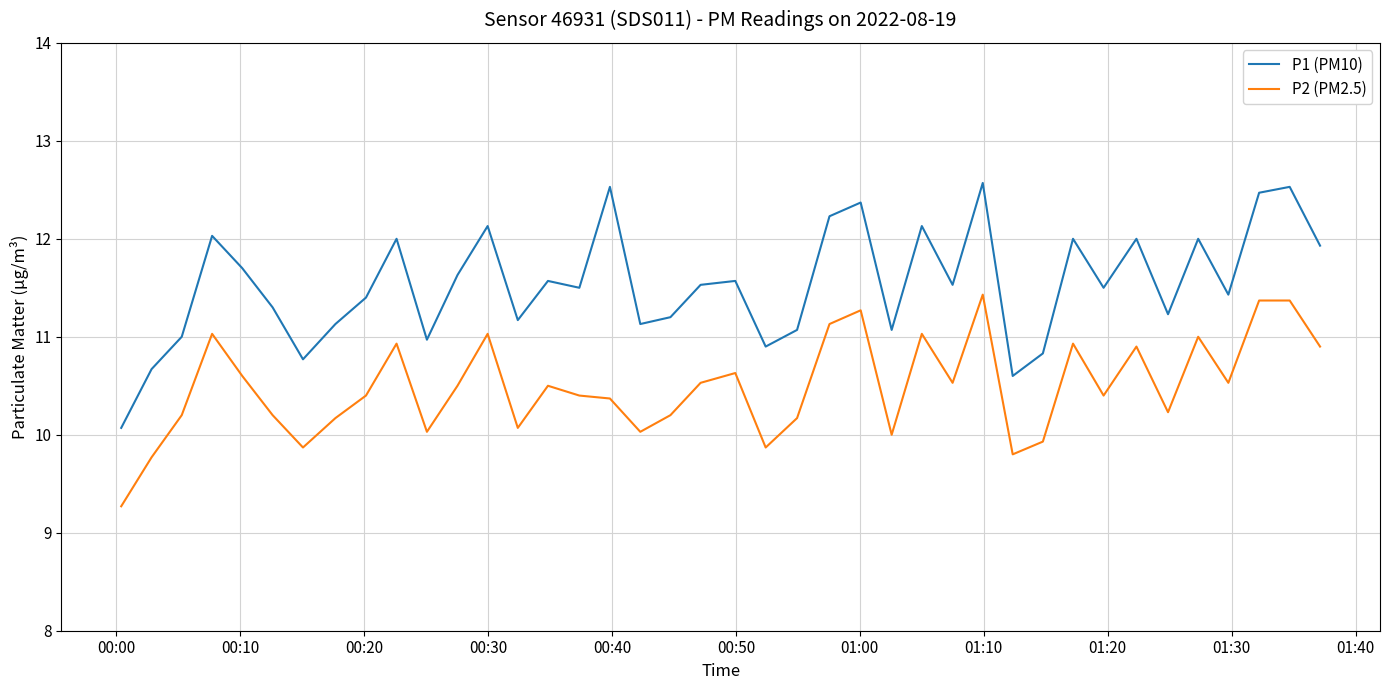

What is the difference between the maximum and minimum values in the P2 (PM2.5) series?

2.2